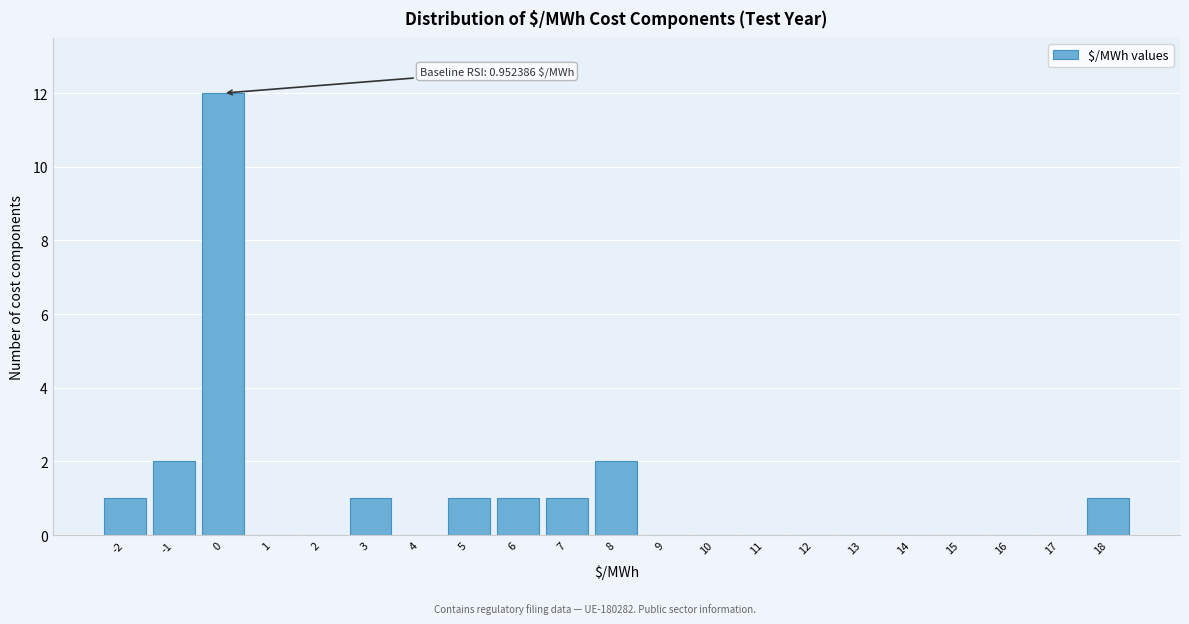

Reading right to left, extract all data points from this chart.

18=1	17=0	16=0	15=0	14=0	13=0	12=0	11=0	10=0	9=0	8=2	7=1	6=1	5=1	4=0	3=1	2=0	1=0	0=12	-1=2	-2=1